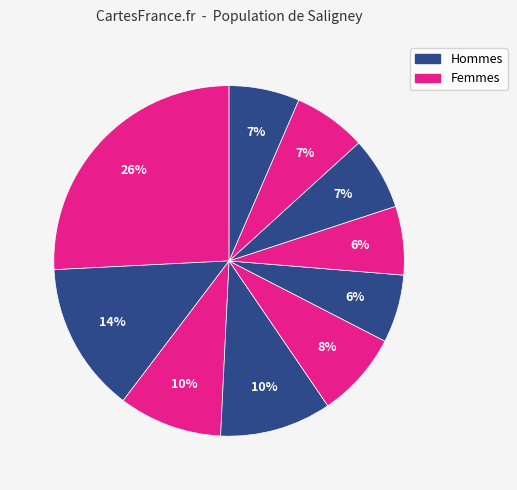

Count the number of slices in the pie.

10